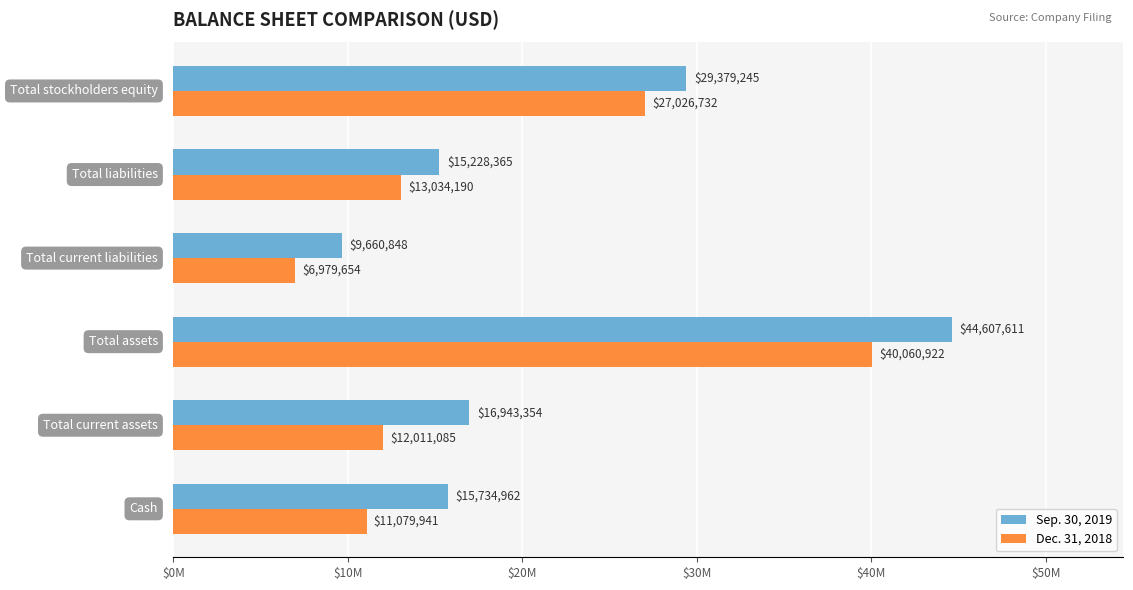

At how many categories does at least one series exceed 25539843?

2